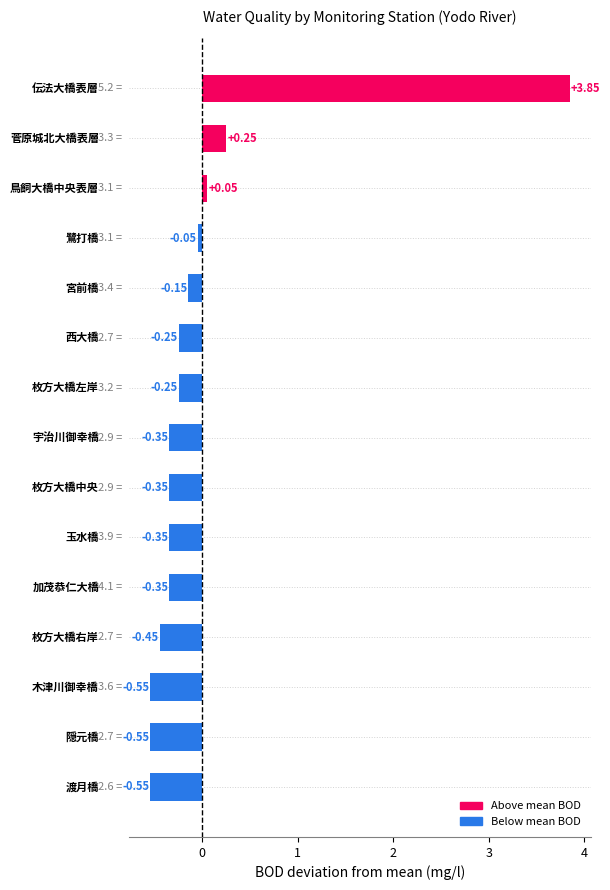

What is the difference between the maximum and minimum values?

4.4